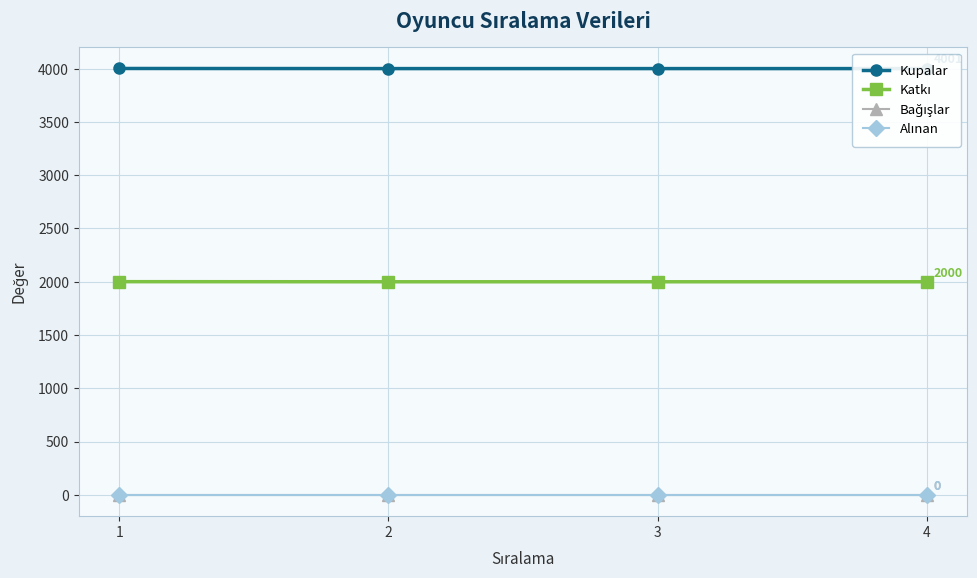

Between 4 and 2, which is larger?

4